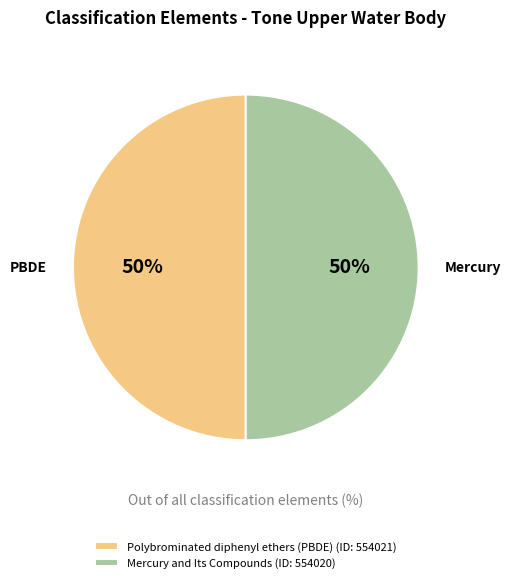

Do Polybrominated diphenyl ethers (PBDE) (ID: 554021) and Mercury and Its Compounds (ID: 554020) together represent more than half of the pie?

Yes